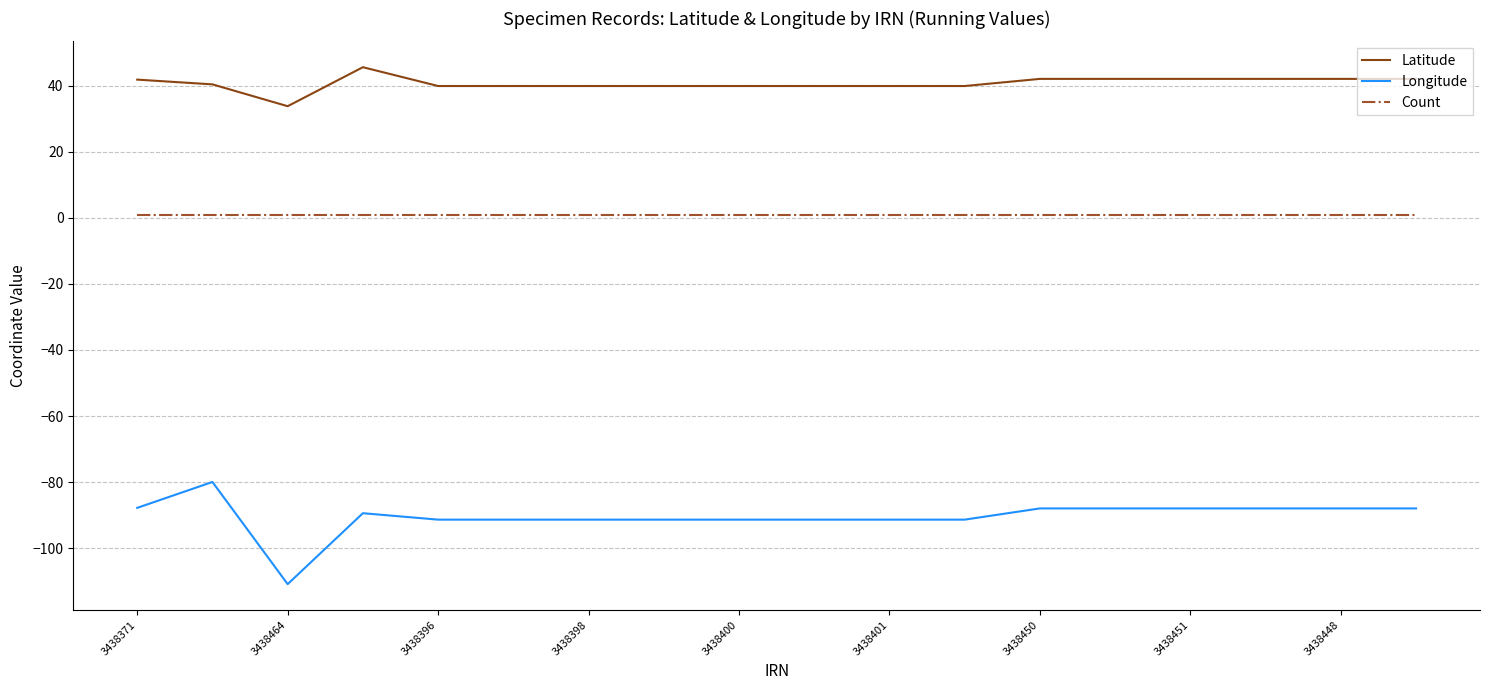

Which series has the largest range (max minus min)?

Longitude